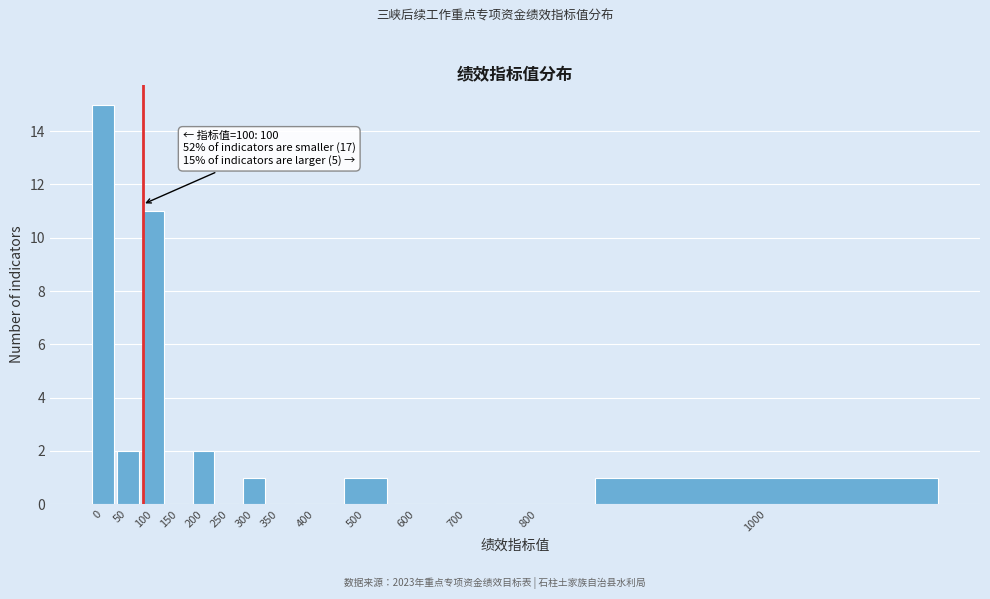

Reading left to right, list all the values displayed in this chart.

0=15	50=2	100=11	150=0	200=2	250=0	300=1	350=0	400=0	500=1	600=0	700=0	800=0	1000=1